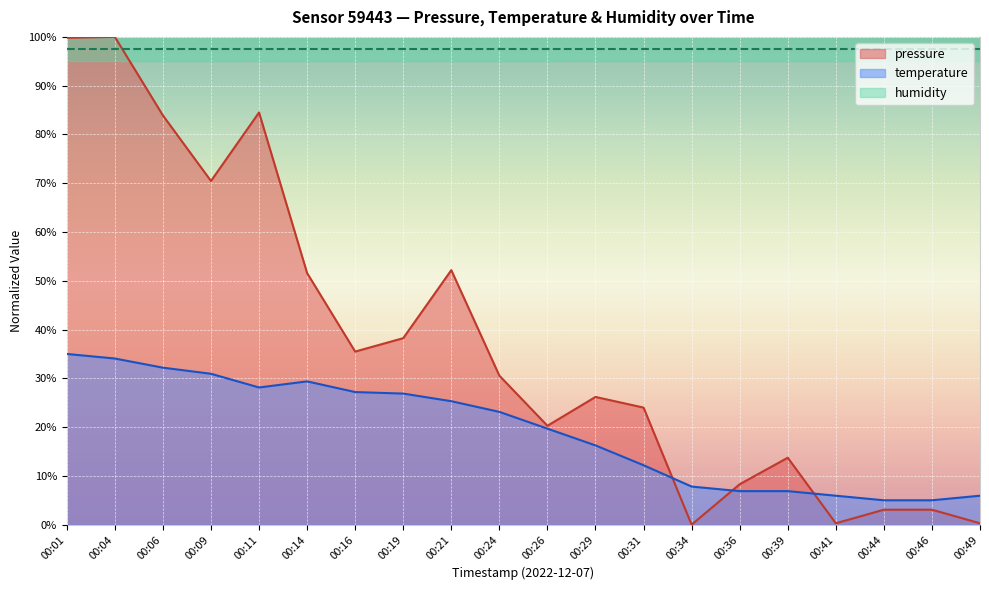

Reading right to left, list all the values displayed in this chart.

pressure: 00:49=0.3	00:46=3.1	00:44=3.1	00:41=0.3	00:39=13.7	00:36=8.3	00:34=0.0	00:31=24.0	00:29=26.2	00:26=20.3	00:24=30.6	00:21=52.2	00:19=38.2	00:16=35.5	00:14=51.6	00:11=84.5	00:09=70.5	00:06=83.9	00:04=100.0	00:01=99.8
temperature: 00:49=5.9	00:46=5.0	00:44=5.0	00:41=5.9	00:39=6.9	00:36=6.9	00:34=7.8	00:31=12.2	00:29=16.2	00:26=19.7	00:24=23.1	00:21=25.3	00:19=26.9	00:16=27.2	00:14=29.4	00:11=28.1	00:09=30.9	00:06=32.2	00:04=34.1	00:01=35.0